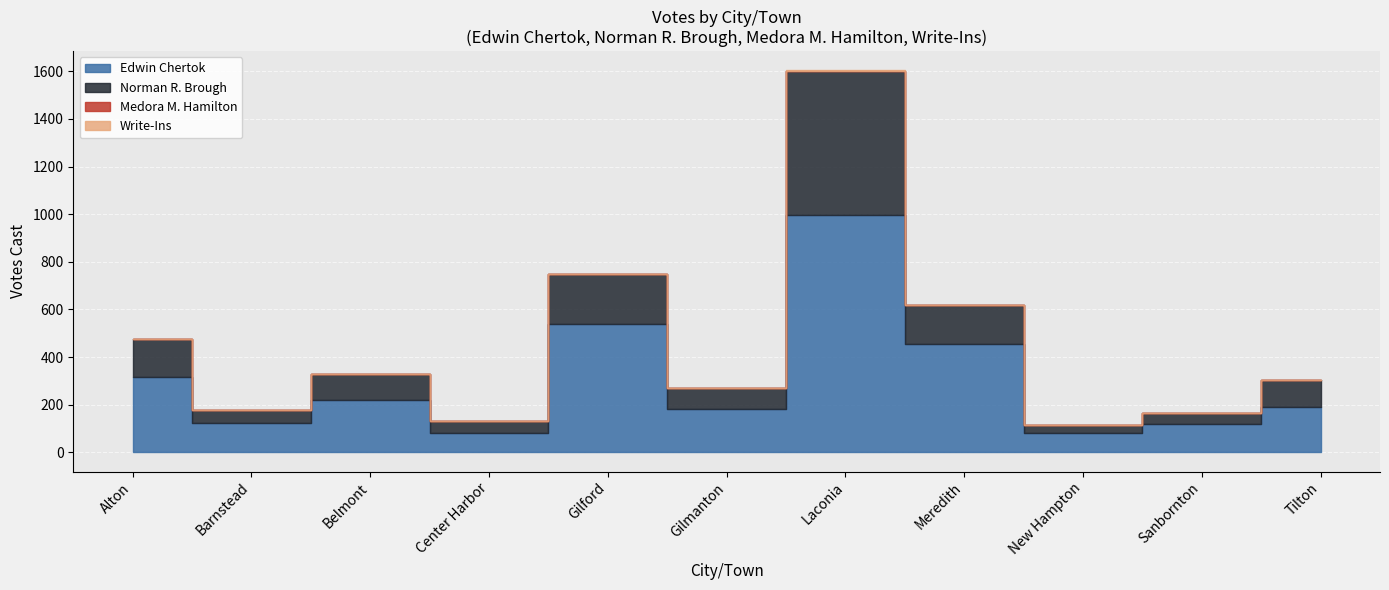

The value of Write-Ins at Barnstead is 0. True or false?

True